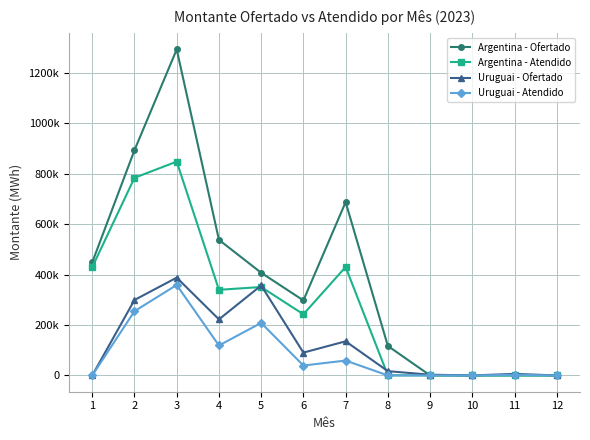

What are all the series names shown in the legend?

Argentina - Ofertado, Argentina - Atendido, Uruguai - Ofertado, Uruguai - Atendido